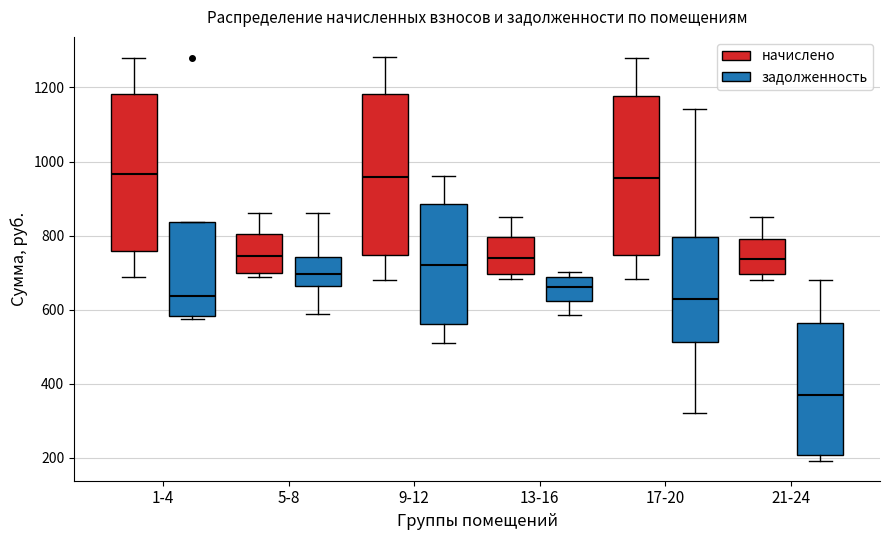

Where is the lower edge of the box for 13-16 (задолженность) on the y-axis? The values are not printed on the chart, so give them approximately, as read against the axis.

620